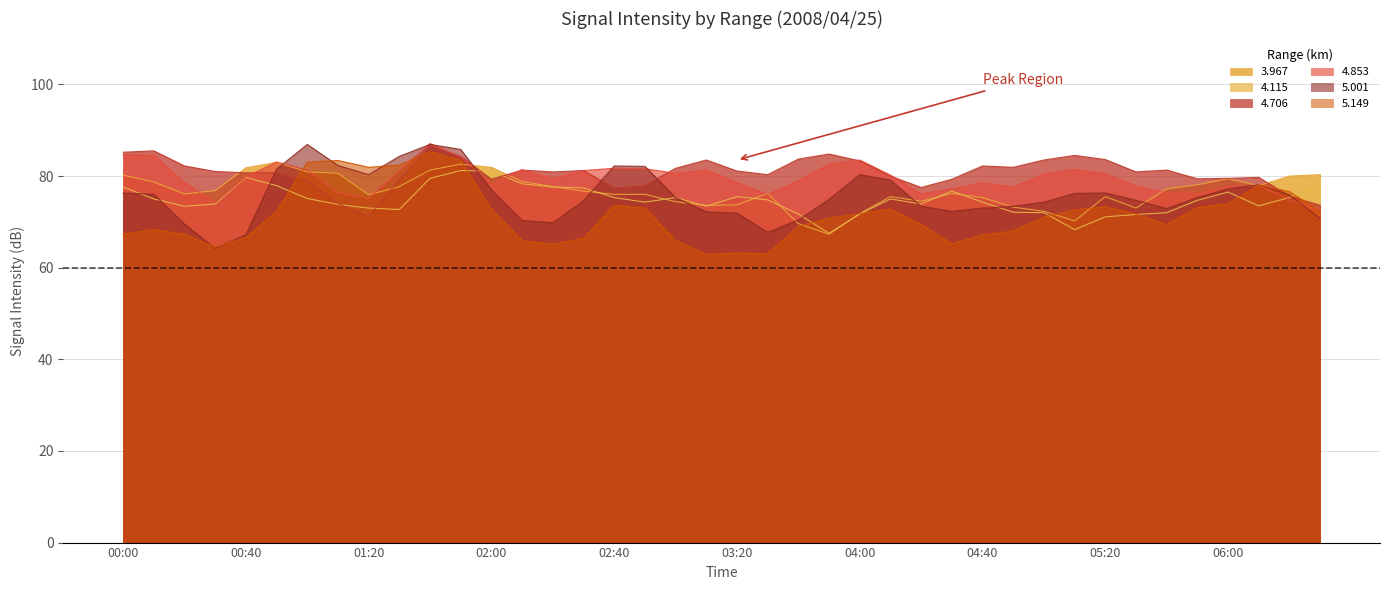

What are all the series names shown in the legend?

3.967, 4.115, 4.706, 4.853, 5.001, 5.149